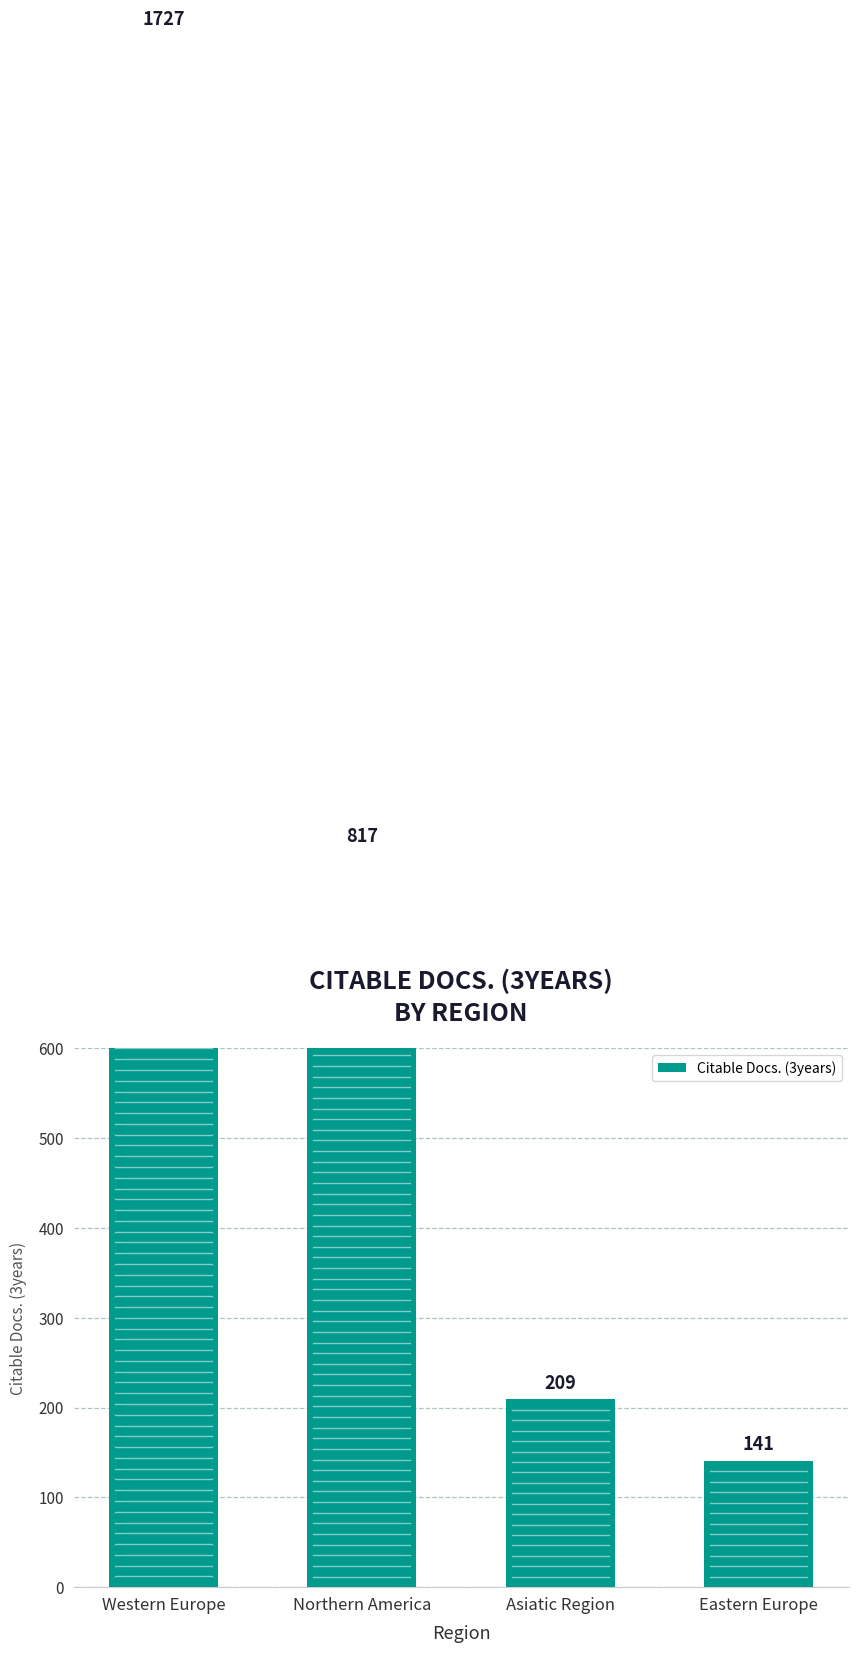

What value does the data have at Western Europe, to the nearest 10?

1730